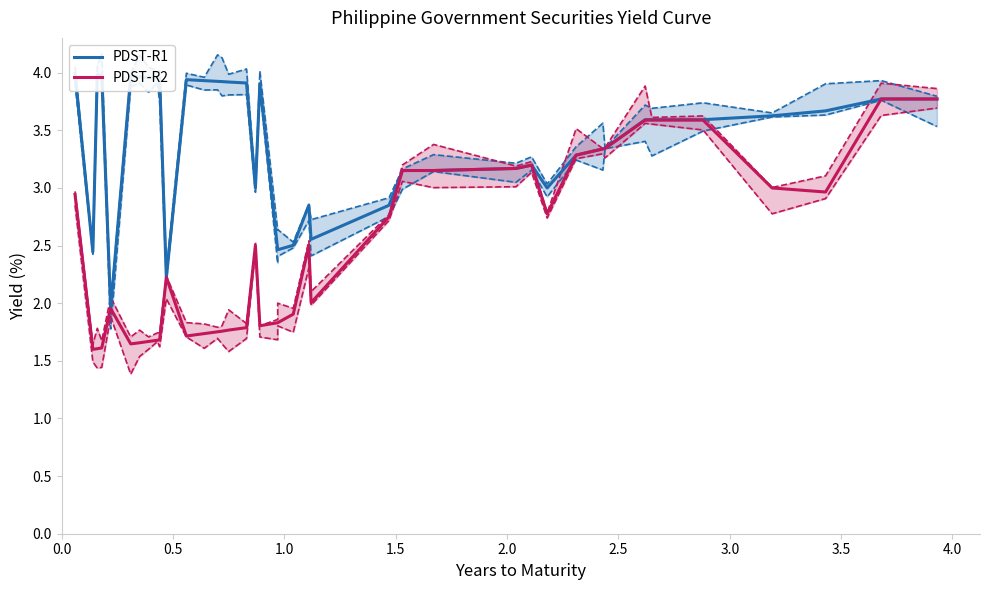

What is the sum of all PDST-R2 values?

97.6